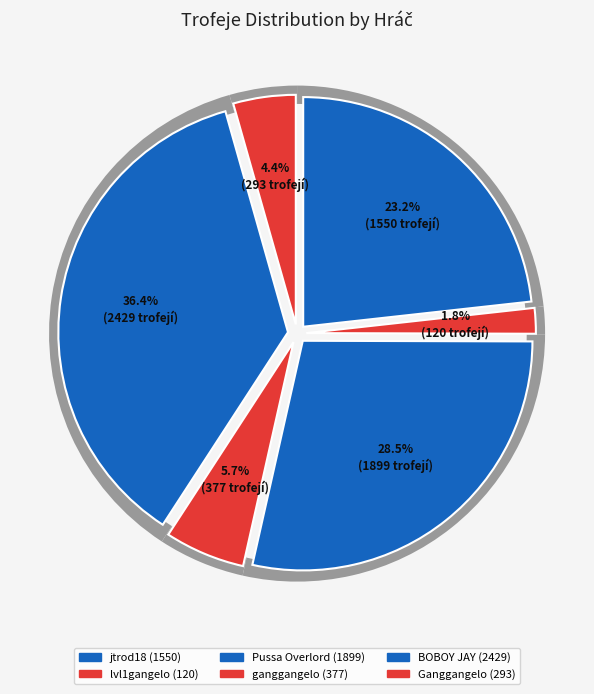

Which has a higher value, Pussa Overlord or Ganggangelo?

Pussa Overlord